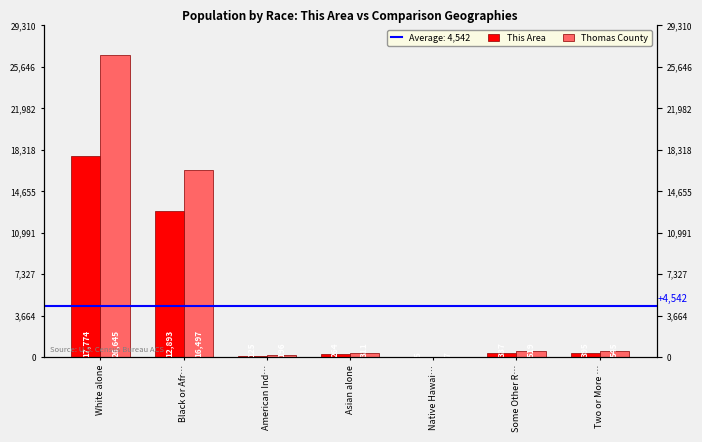

How many values in the This Area series are below 337?

3